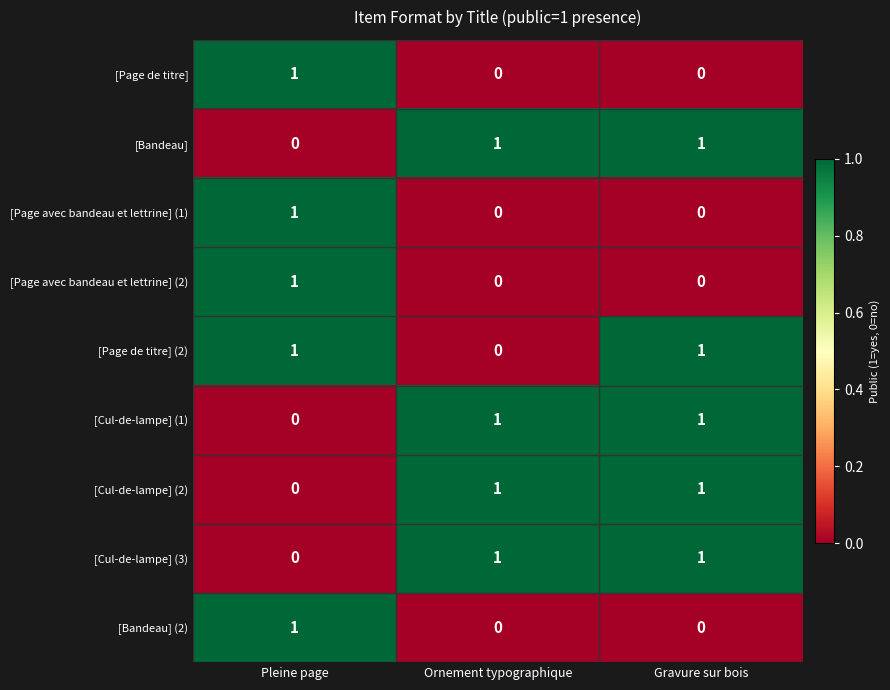

How many [Page avec bandeau et lettrine] (1) values are between 0 and 1?

3